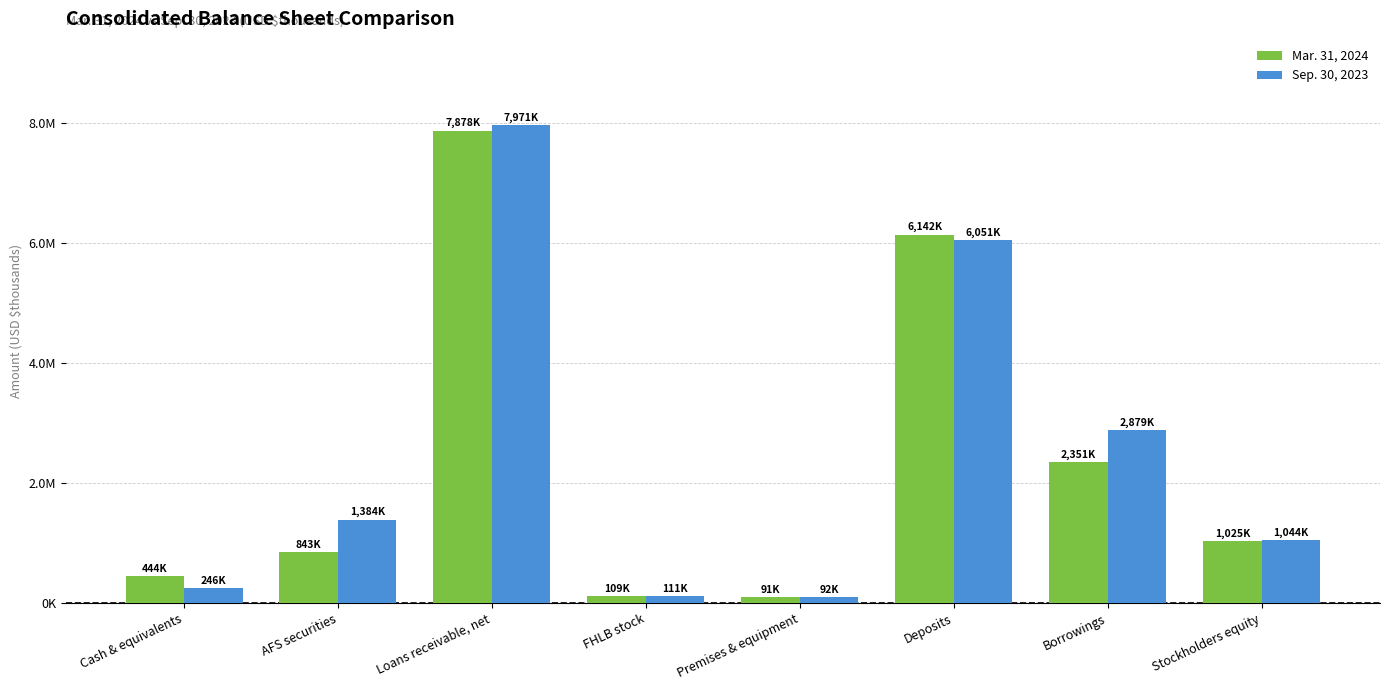

Which series has the largest range (max minus min)?

Sep. 30, 2023